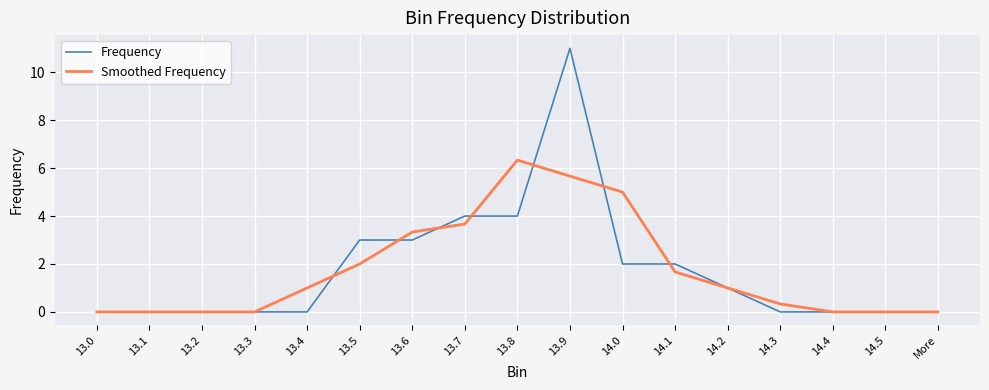

How many values in the Smoothed Frequency series are below 1?

8